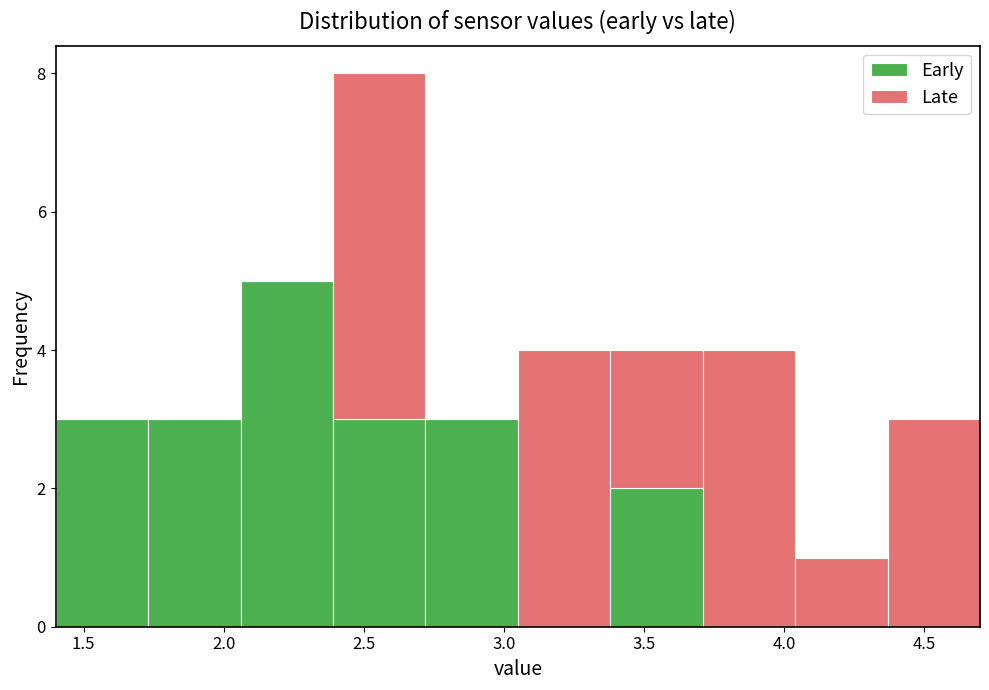

Reading left to right, list every stacked bar in this chart as the range it spans on the x-axis followed by its total height. Neither the bar edges nor the heights are printed on the chart, so give them approximately, as read against the axes.

1.40 to 1.73: 3
1.73 to 2.06: 3
2.06 to 2.39: 5
2.39 to 2.72: 8
2.72 to 3.05: 3
3.05 to 3.38: 4
3.38 to 3.71: 4
3.71 to 4.04: 4
4.04 to 4.37: 1
4.37 to 4.70: 3